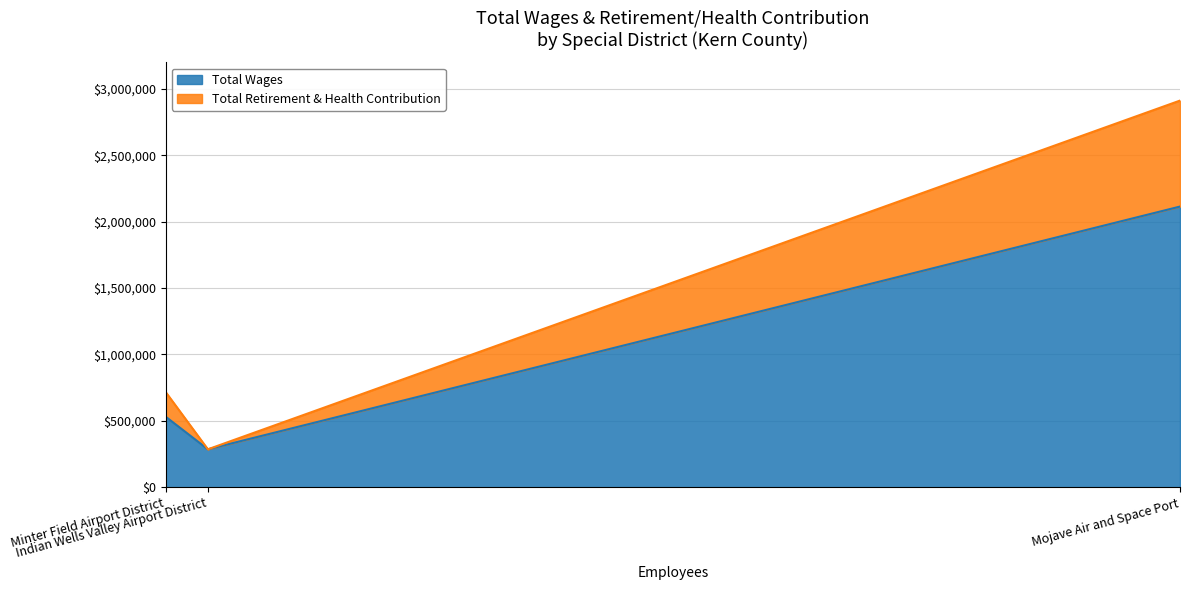

Rank the categories by Total Retirement & Health Contribution value from lowest to highest.

Indian Wells Valley Airport District, Minter Field Airport District, Mojave Air and Space Port